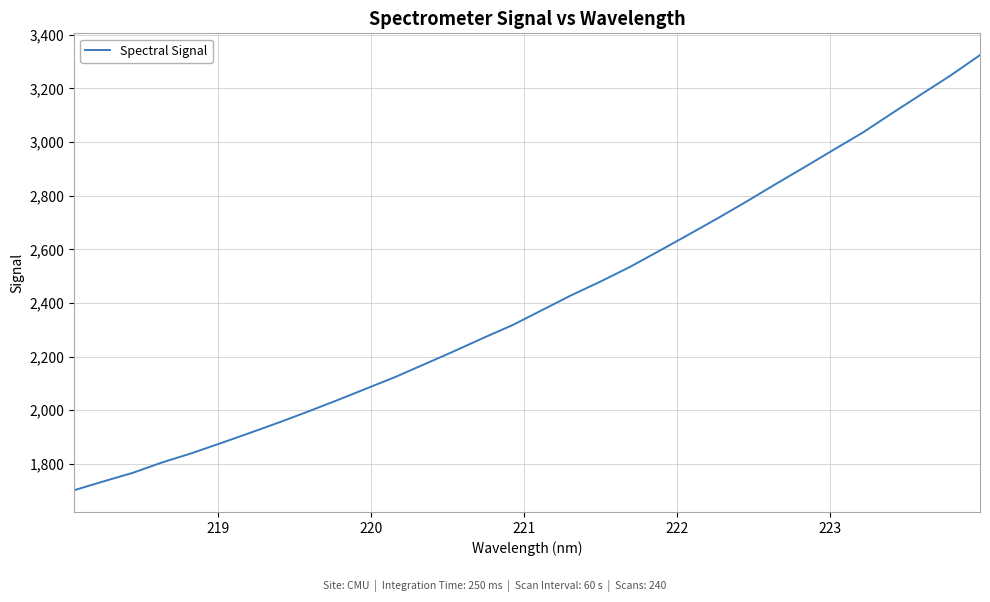

What is the sum of all values?

76987.1